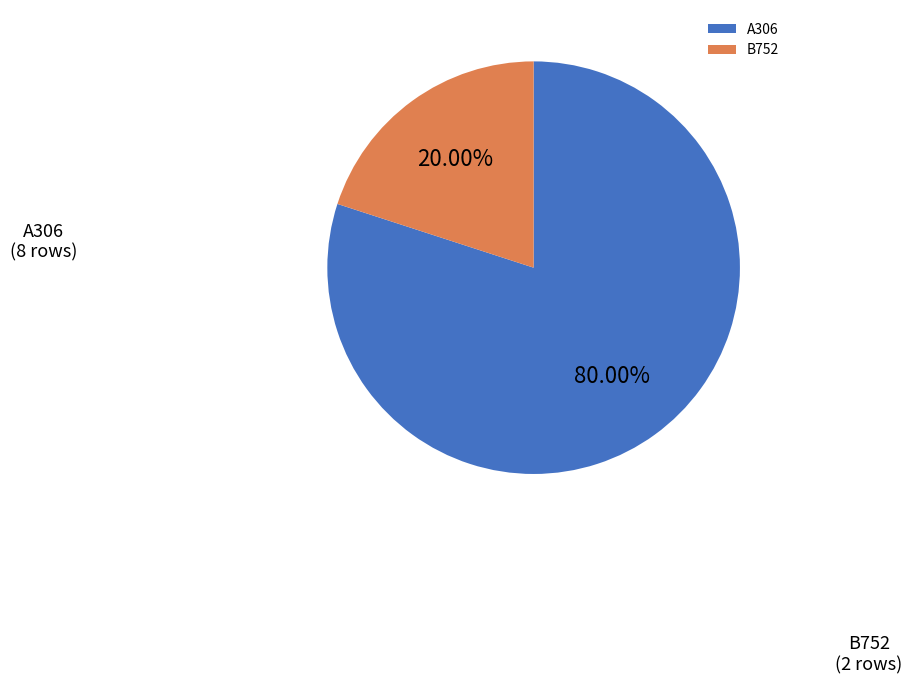

What percentage is NOT represented by B752?

80.0%